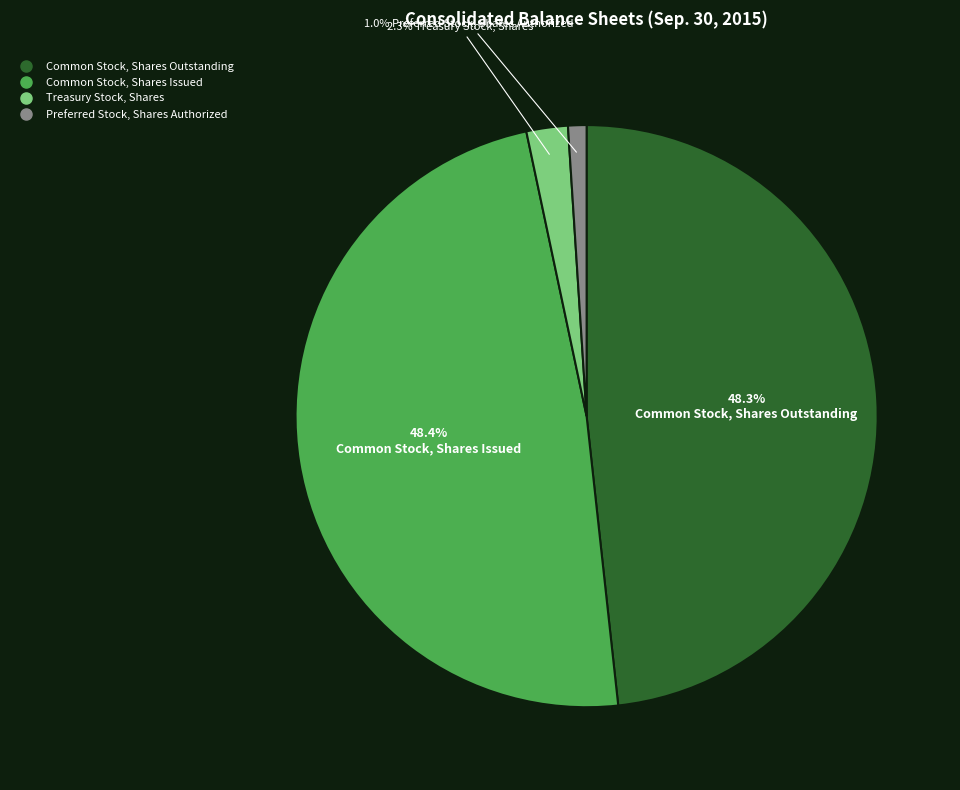

Does any single category account for the majority?

No